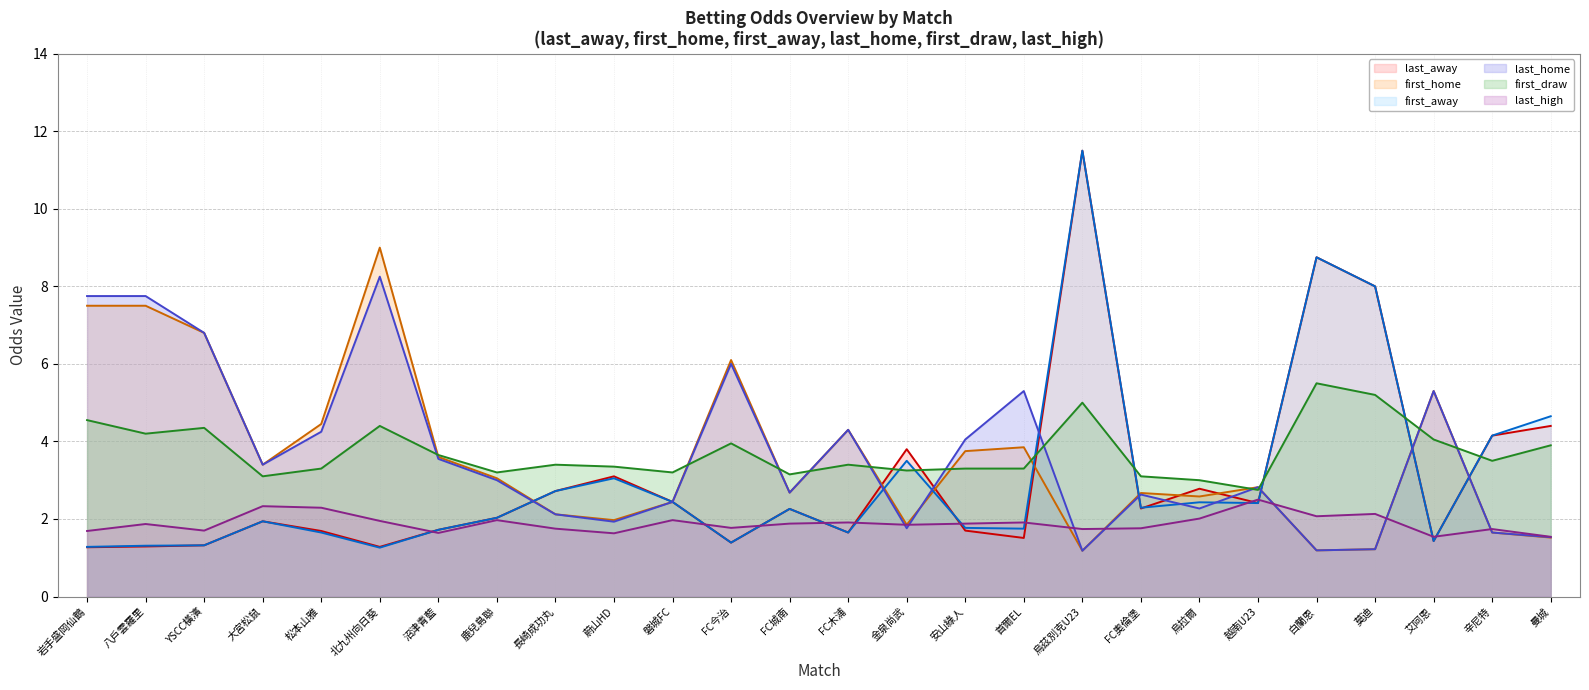

Where is the first local minimum for first_draw (line)?

八戶雲羅里